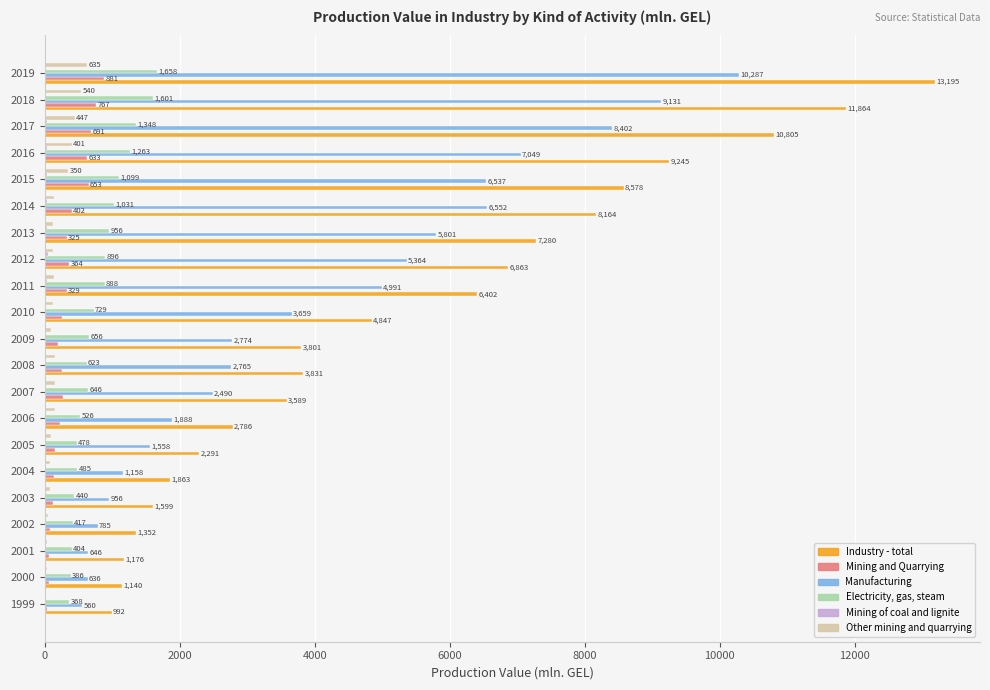

At which label is Electricity, gas, steam closest to 1013?

2014